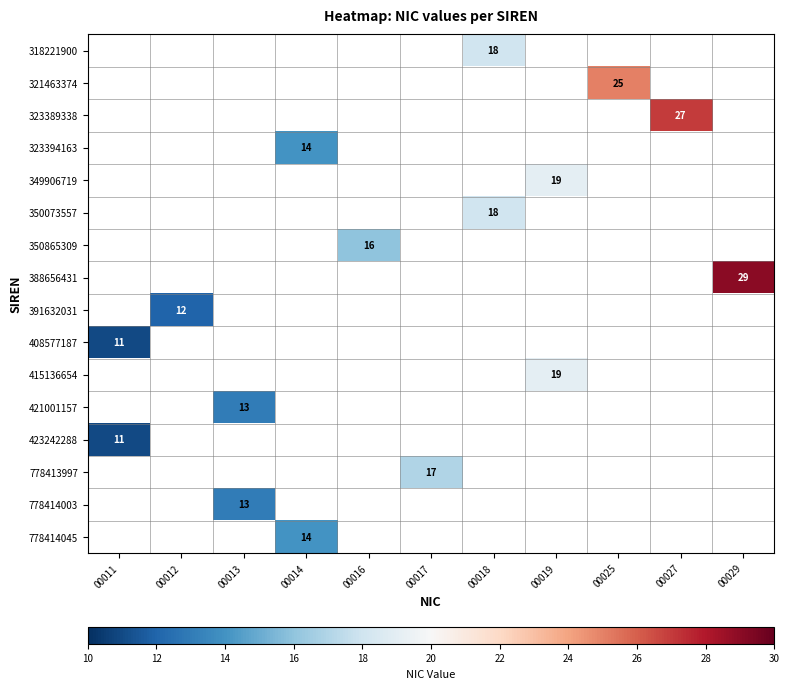

What is the minimum value shown in the chart?

11.0